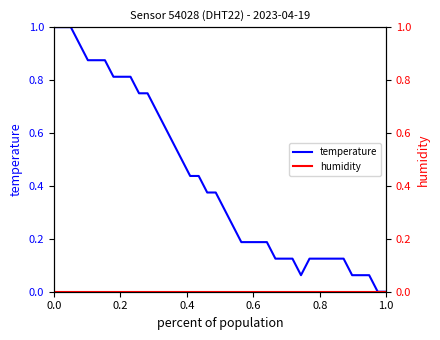

What is the difference between the maximum and minimum values in the temperature series?

1.0